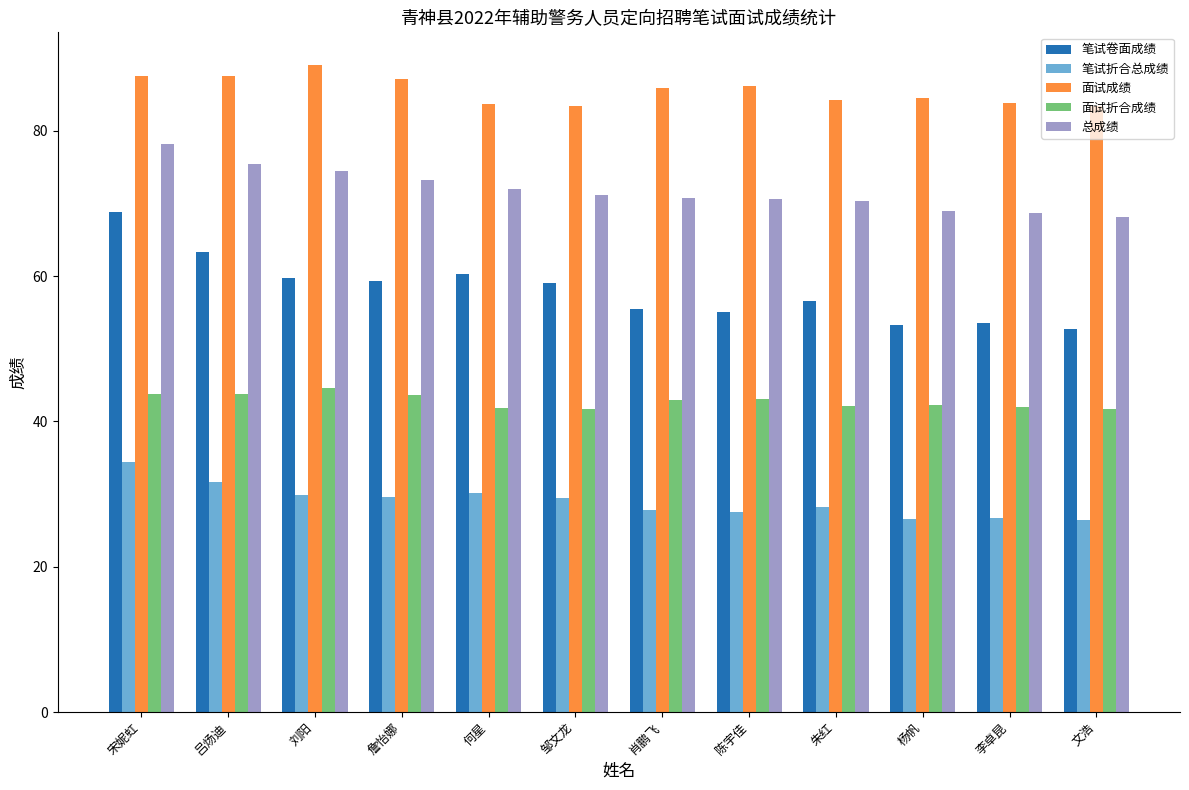

Which series has the largest total across all categories?

面试成绩